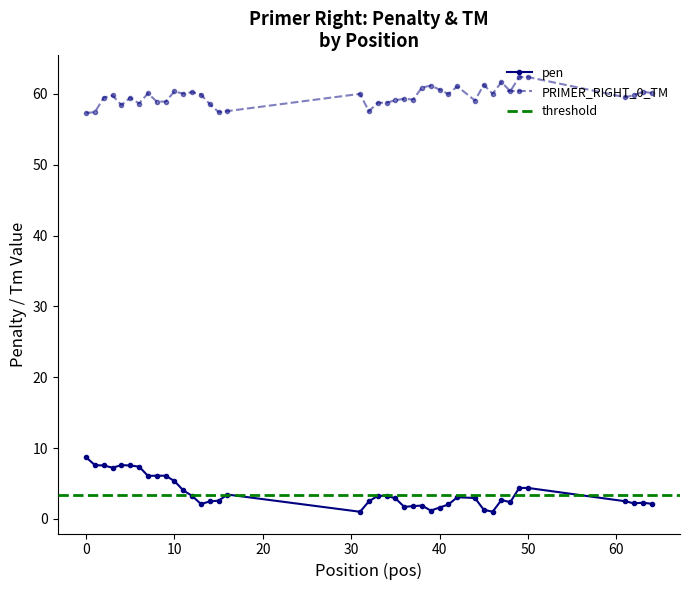

How many interior local valleys does the PRIMER_RIGHT_0_TM series have?

11